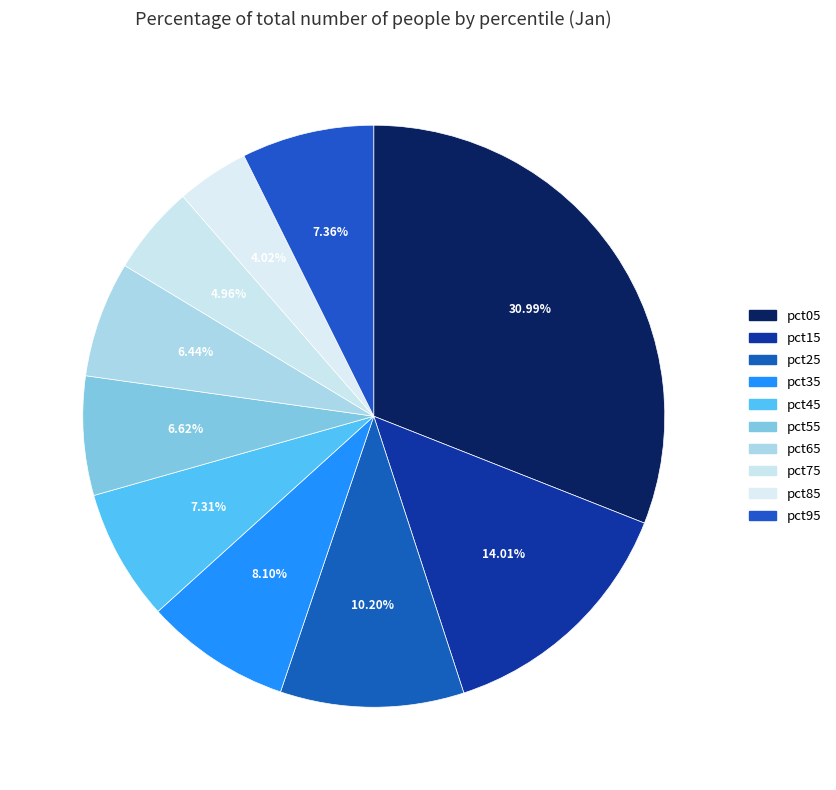

Which has a higher value, pct65 or pct25?

pct25